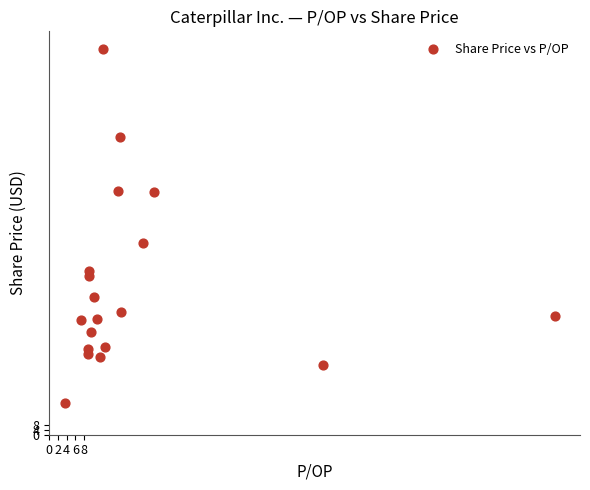

What is the range of X values (max minus min)?

113.0